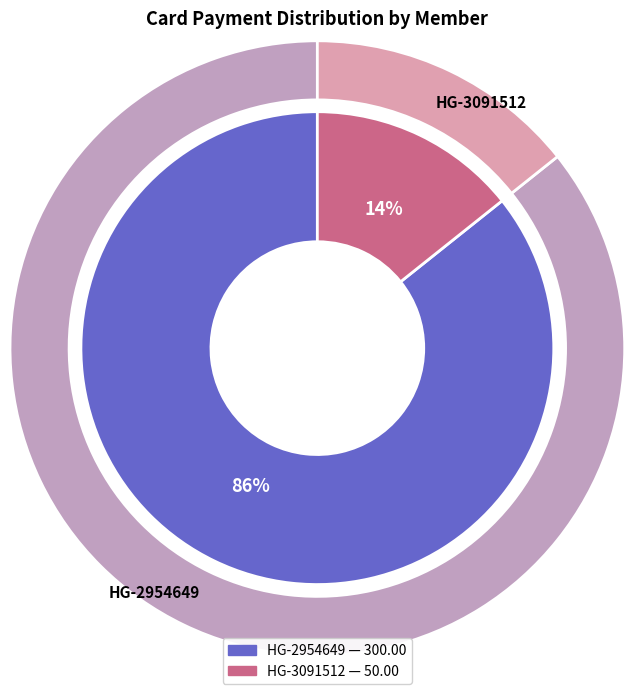

What is the ratio of the value at HG-2954649 to the value at HG-3091512?

6.0